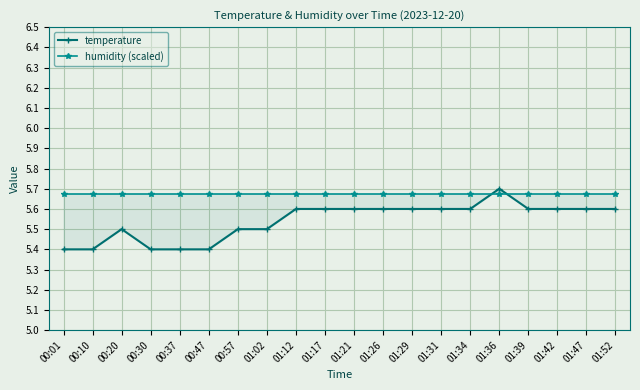

True or false: humidity (scaled) has a value of 5.7 at 00:57.

True